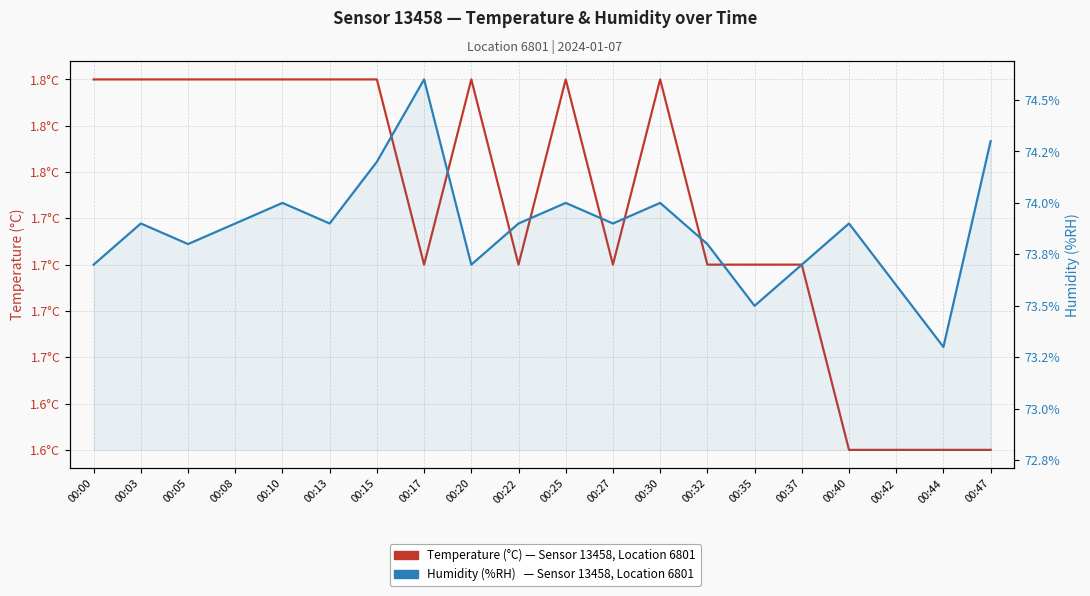

What is the difference between the maximum and minimum values in the Humidity (%RH) — Sensor 13458 series?

1.3